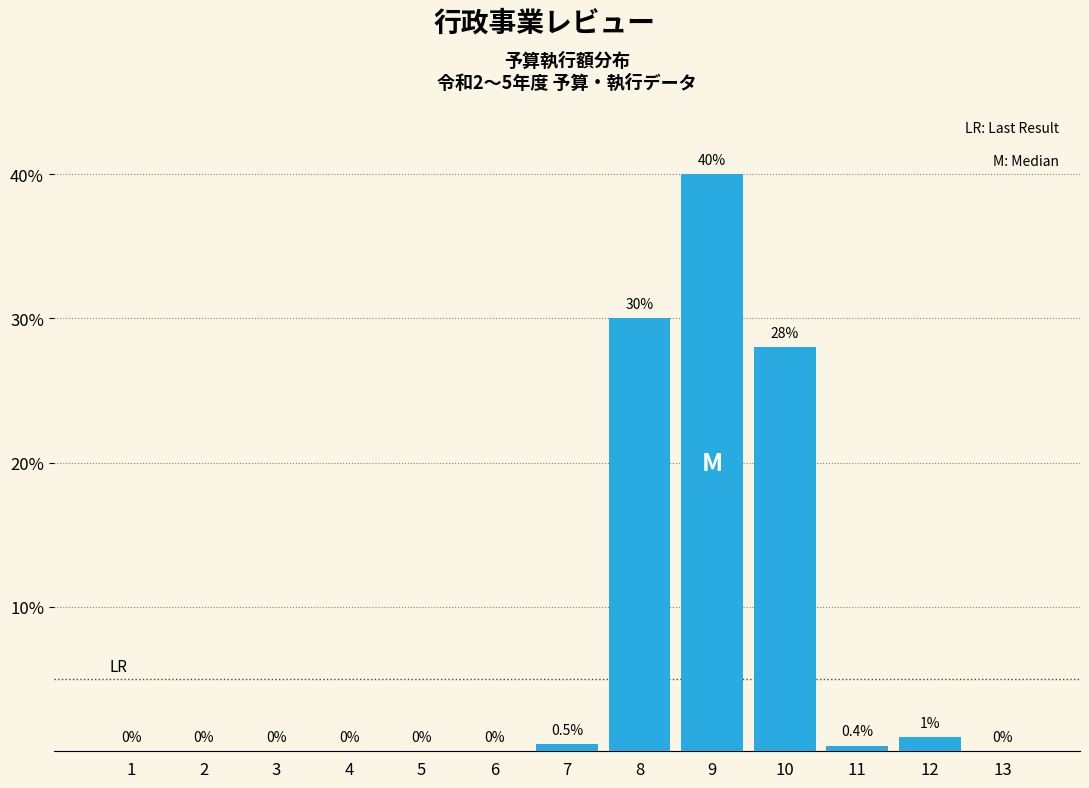

Reading left to right, transcribe all the data shown in this chart.

1=0.0	2=0.0	3=0.0	4=0.0	5=0.0	6=0.0	7=0.5	8=30.0	9=40.0	10=28.0	11=0.4	12=1.0	13=0.0